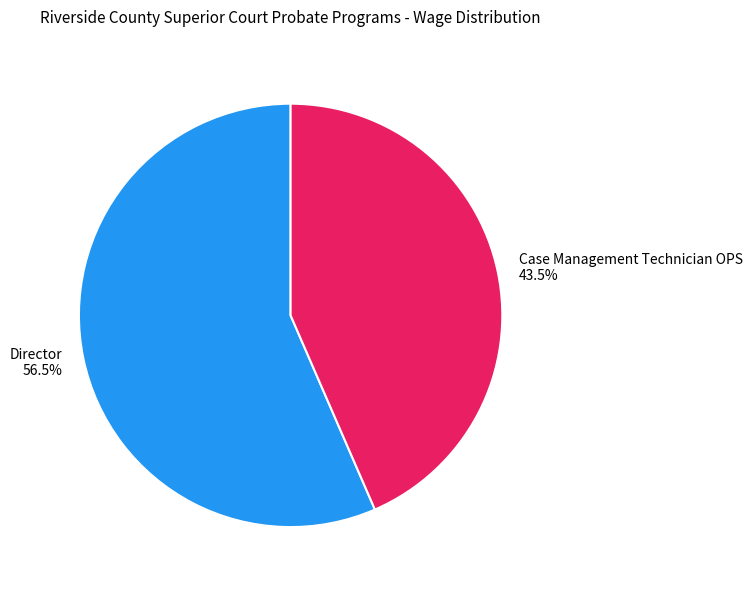

What percentage is NOT represented by Case Management Technician OPS?

56.5%